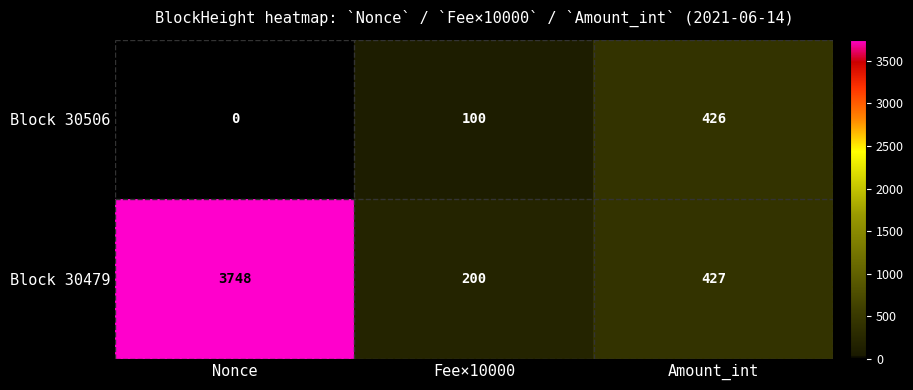

At which category does the chart reach its peak across all series?

Nonce